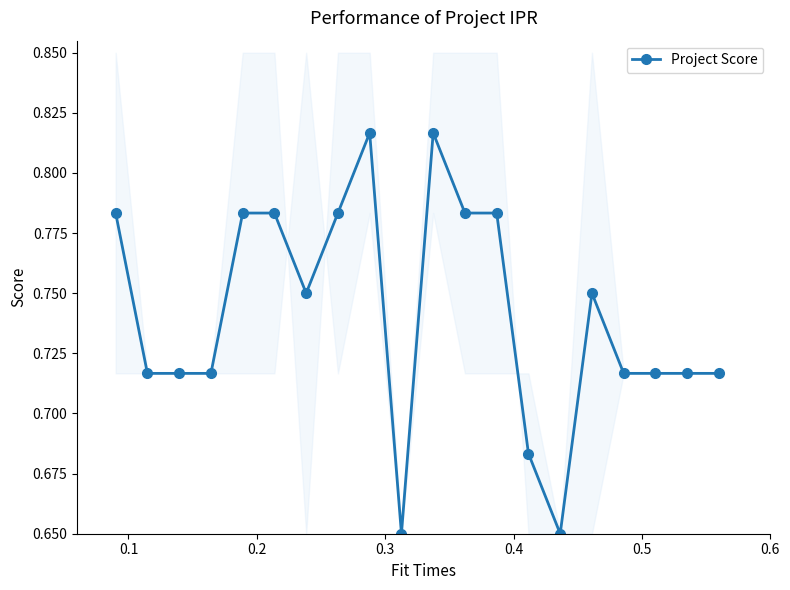

True or false: there are more than 0 points higher than both neighbors.

True